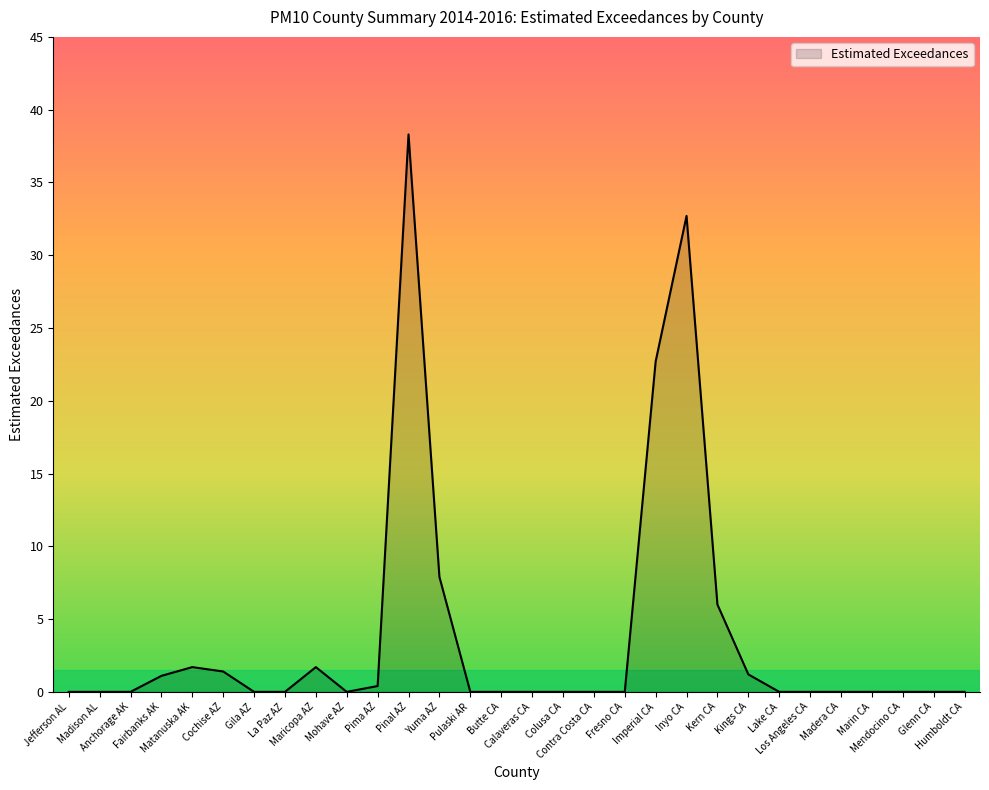

What is the maximum value shown in the chart?

38.3